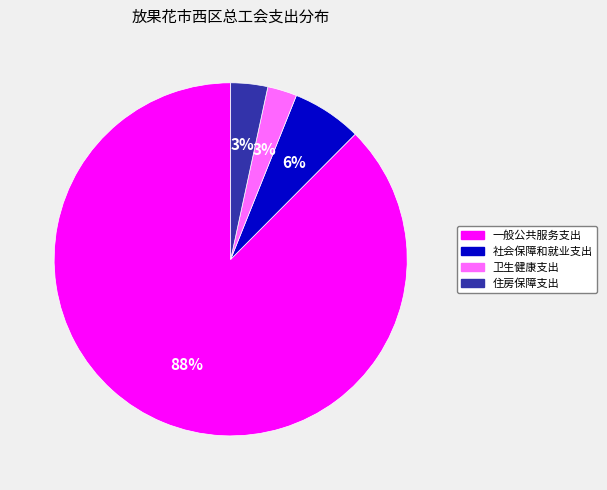

Is there a majority slice in this chart?

Yes